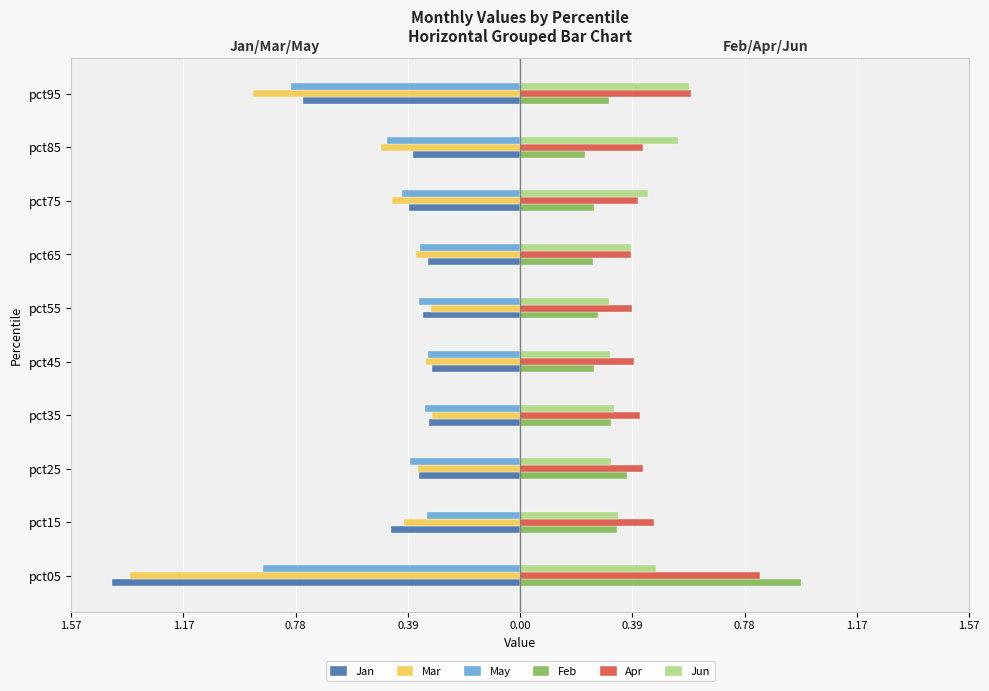

What is the minimum value for Feb?

0.2